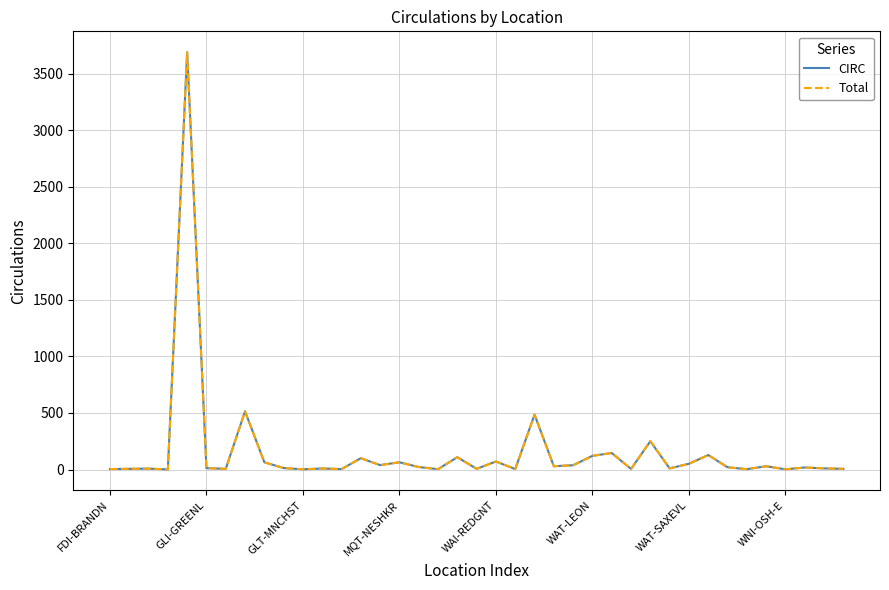

What is the minimum value for Total?

1